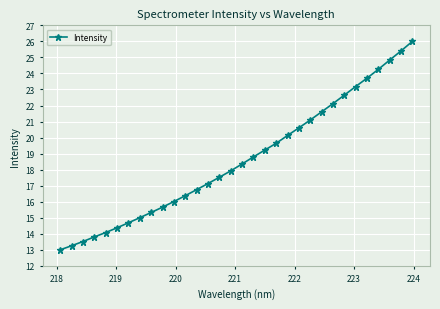

True or false: there are more than 2 points higher than both neighbors.

False